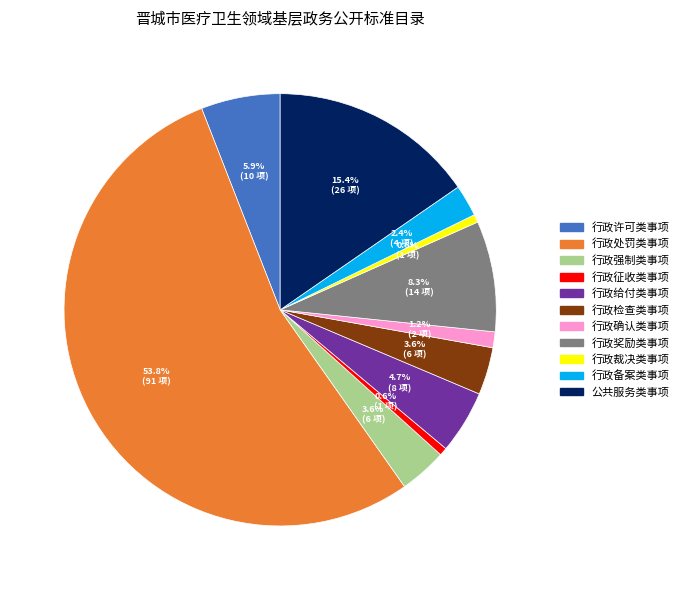

Is the sum of 行政奖励类事项 and 行政强制类事项 greater than half?

No